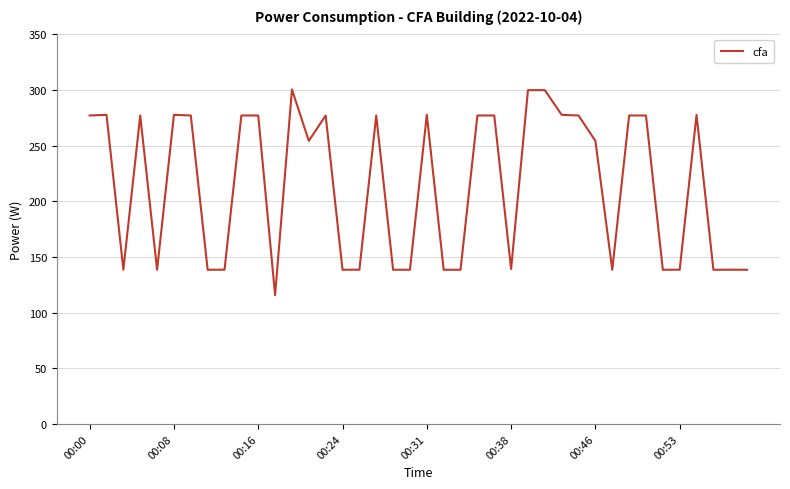

What is the difference between the maximum and minimum values?

184.8